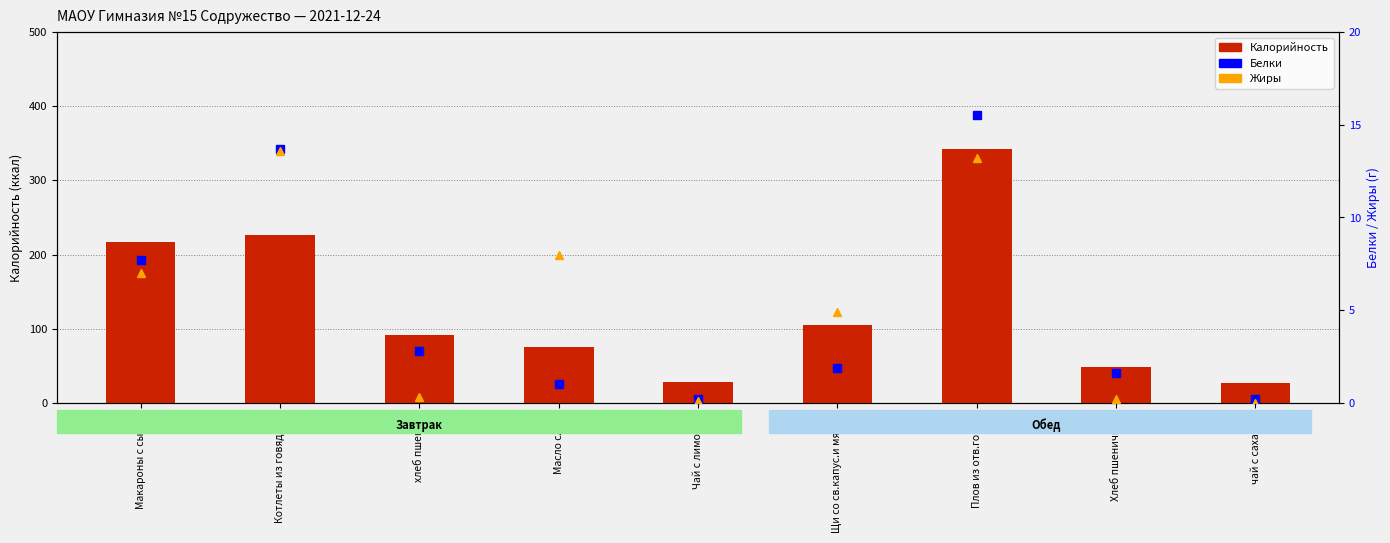

What position from the left is Макароны с сыром?

1